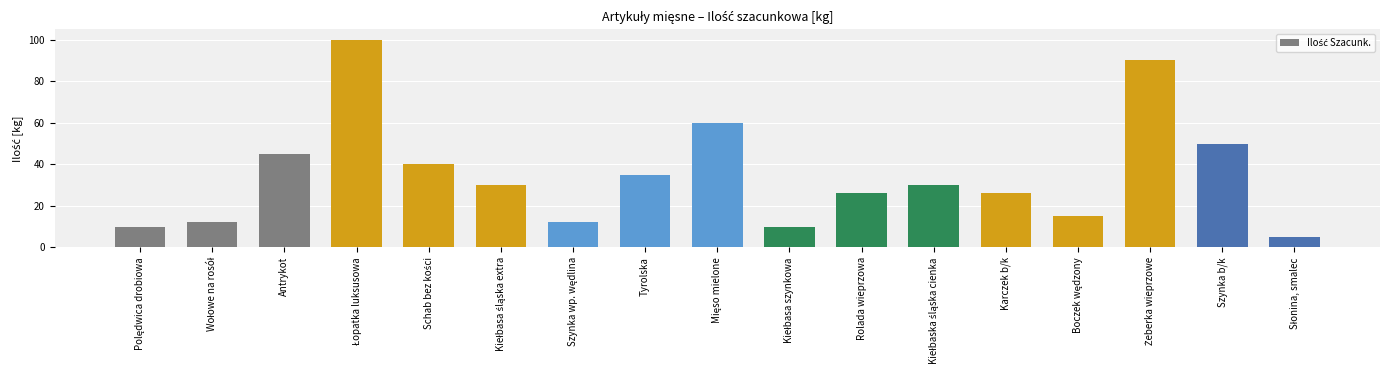

Are the bars grouped side by side (vs. stacked)?

No